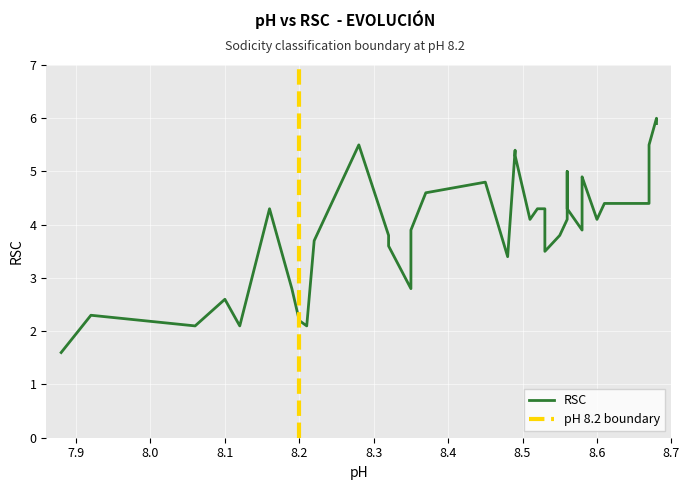

True or false: the data shows 4.1 at 8.51.

True